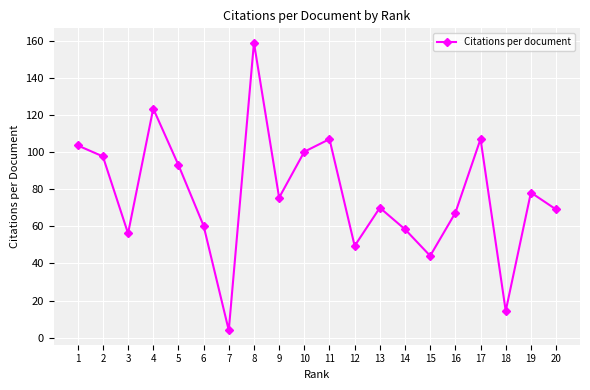

Which label corresponds to the smallest value in the chart?

7